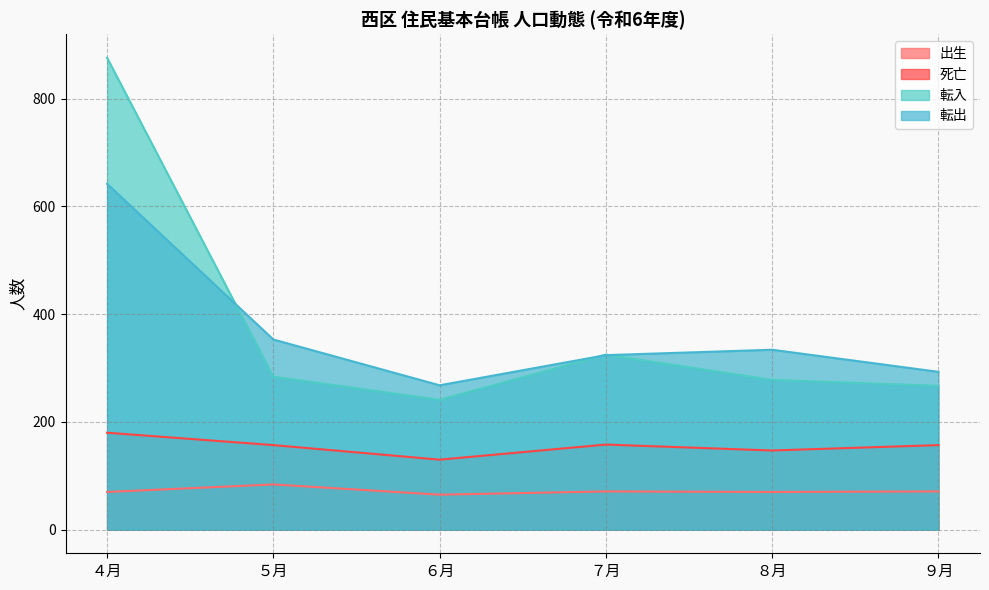

What are all the series names shown in the legend?

出生, 死亡, 転入, 転出